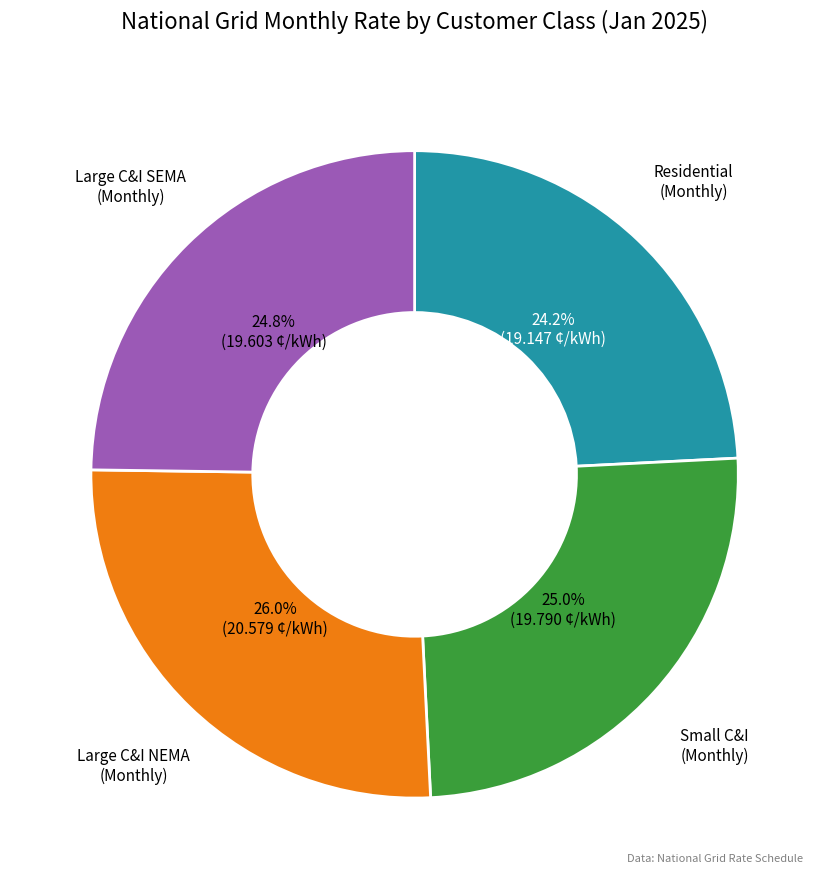

Is there any slice that represents more than half of the pie?

No